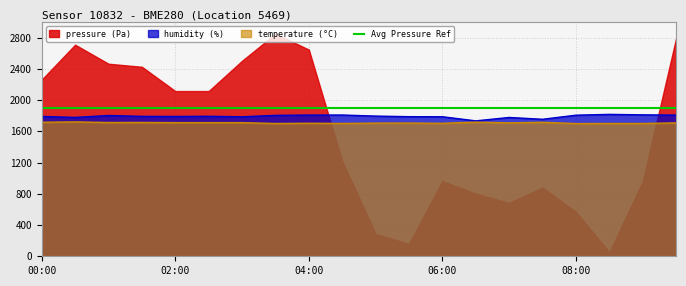

The humidity series shows 3220.5 at 03:30. True or false?

False